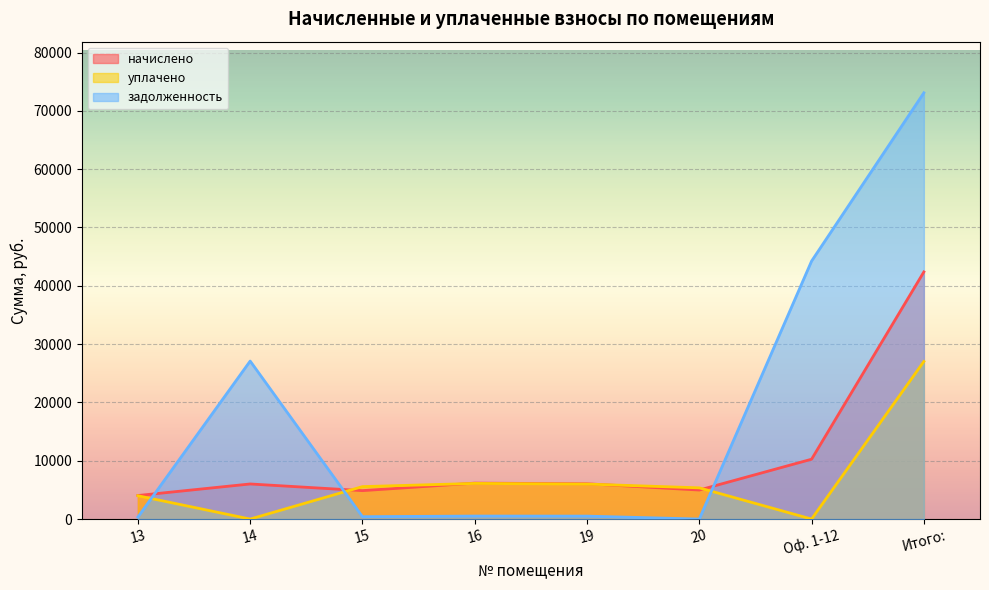

In начислено, how many points are lower than both neighbors (excluding endpoints)?

2